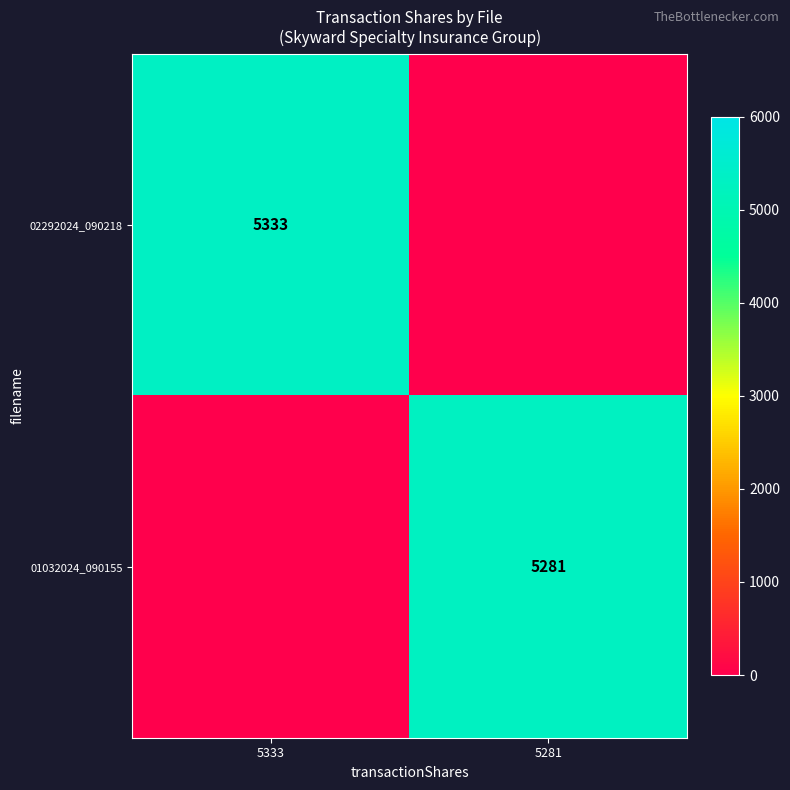

At which label is 01032024_090155 closest to 2640?

5333